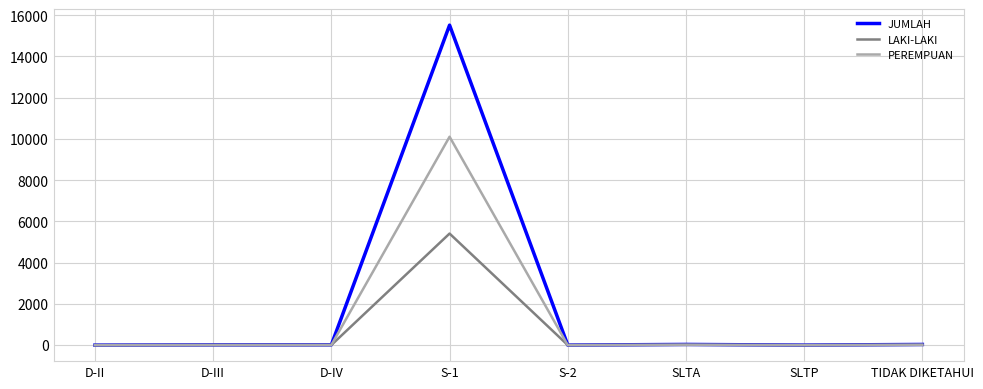

At which category is the sum across all series the highest?

S-1